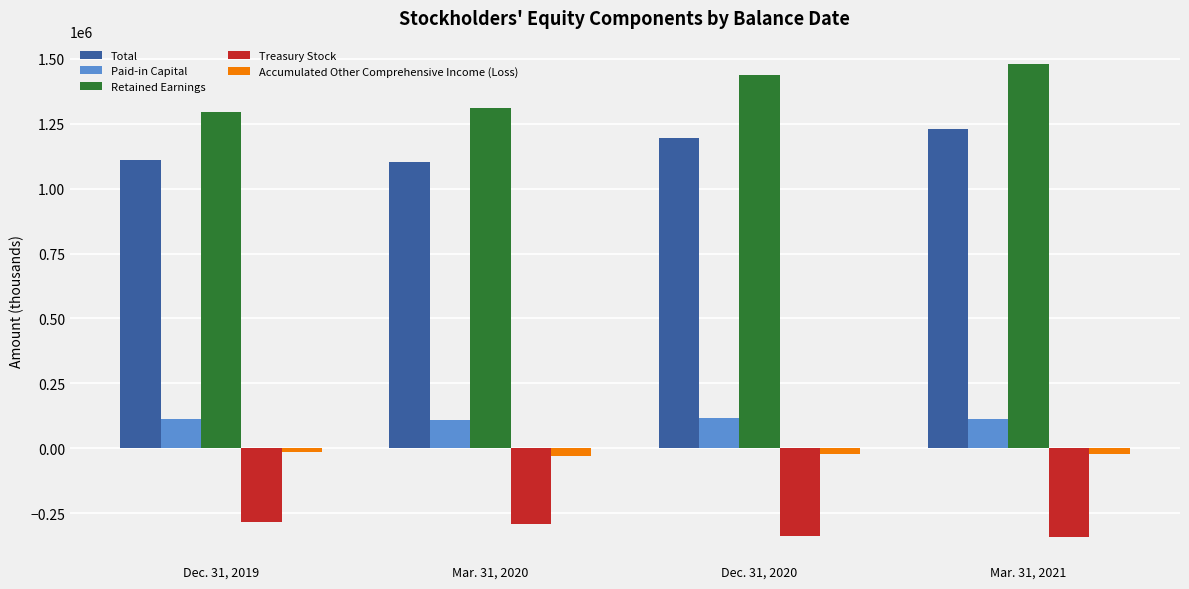

What is the difference between the maximum and minimum values in the Accumulated Other Comprehensive Income (Loss) series?

15490